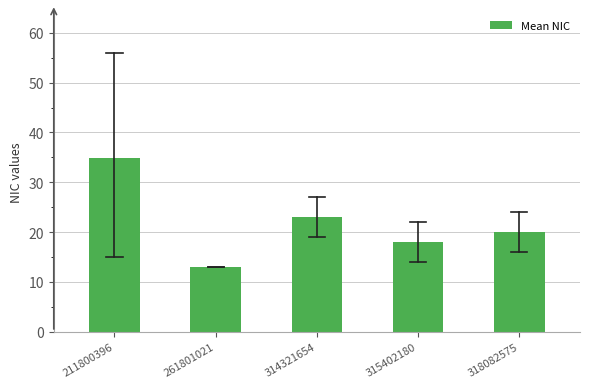

Reading left to right, transcribe all the data shown in this chart.

34.8	13.0	23.0	18.0	20.0